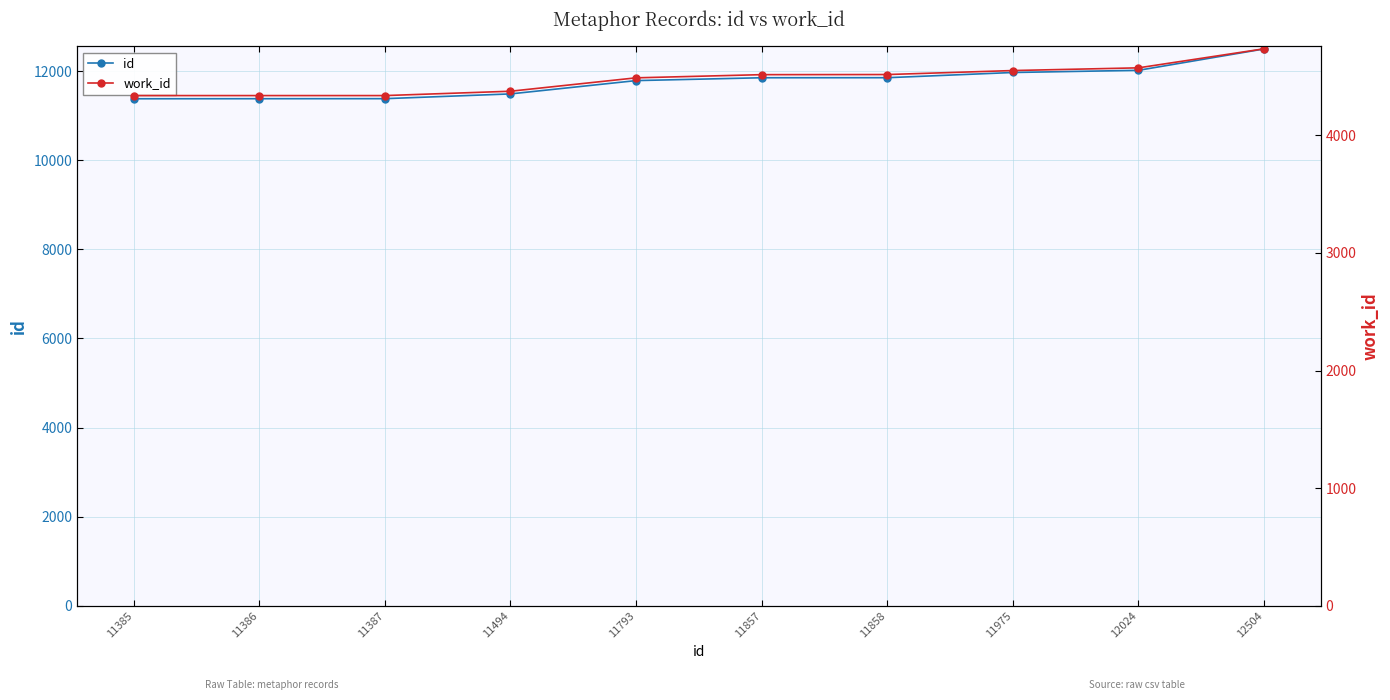

Where does the work_id series first go above 4517?

11858